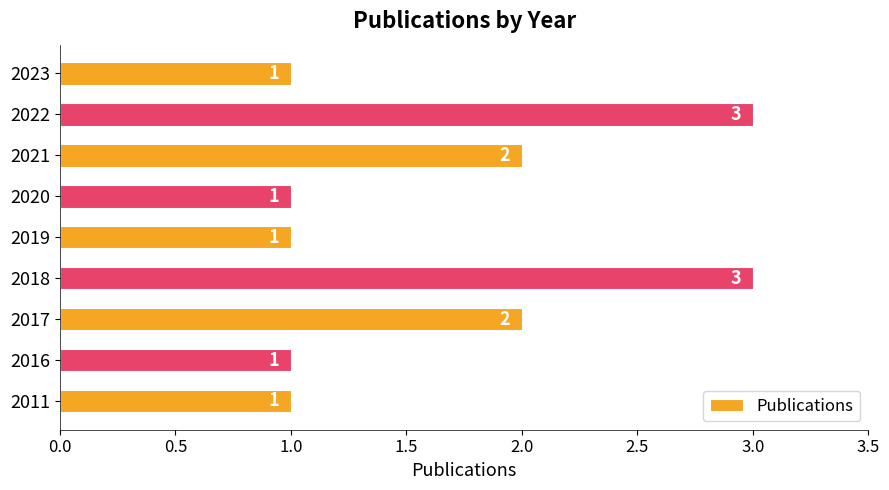

Count the values in the range 1 to 2.

7